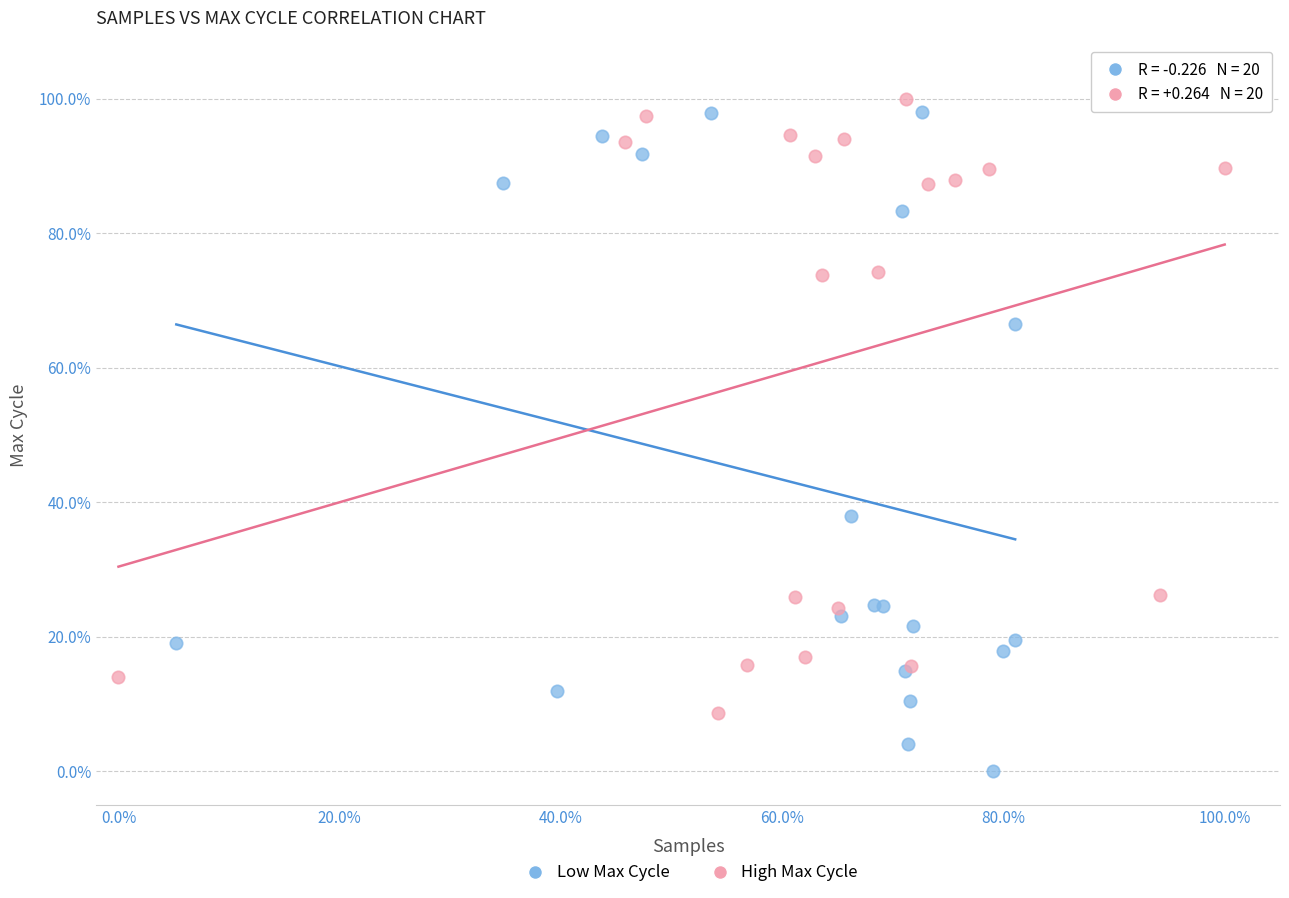

Which series reaches the minimum Y coordinate?

Low Max Cycle